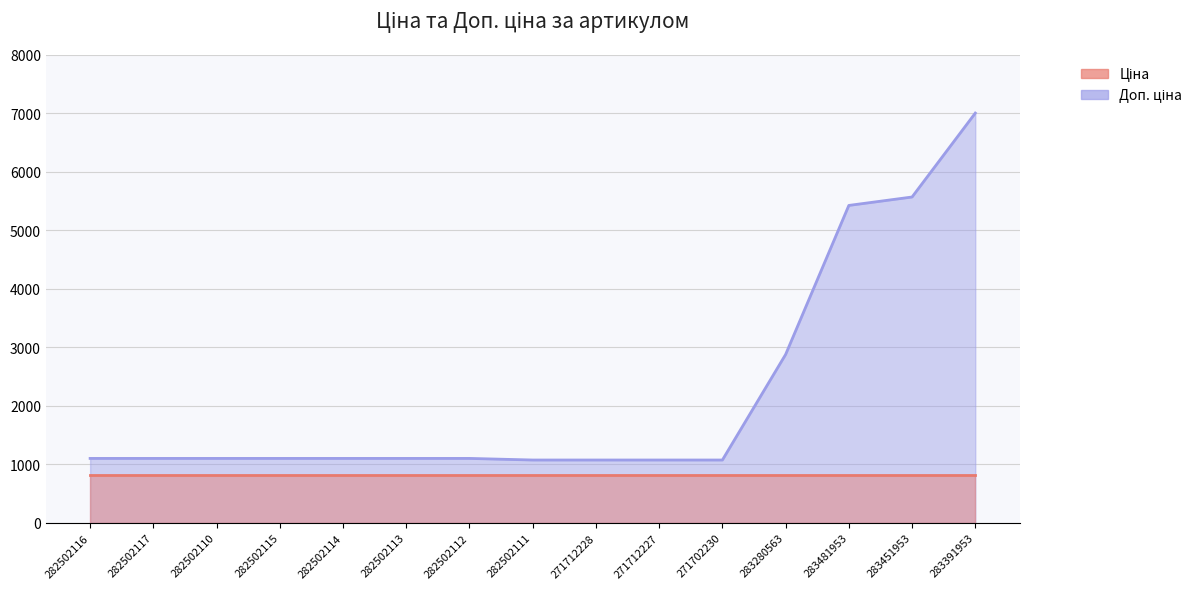

What is the approximate value at 282502116?

1101.8